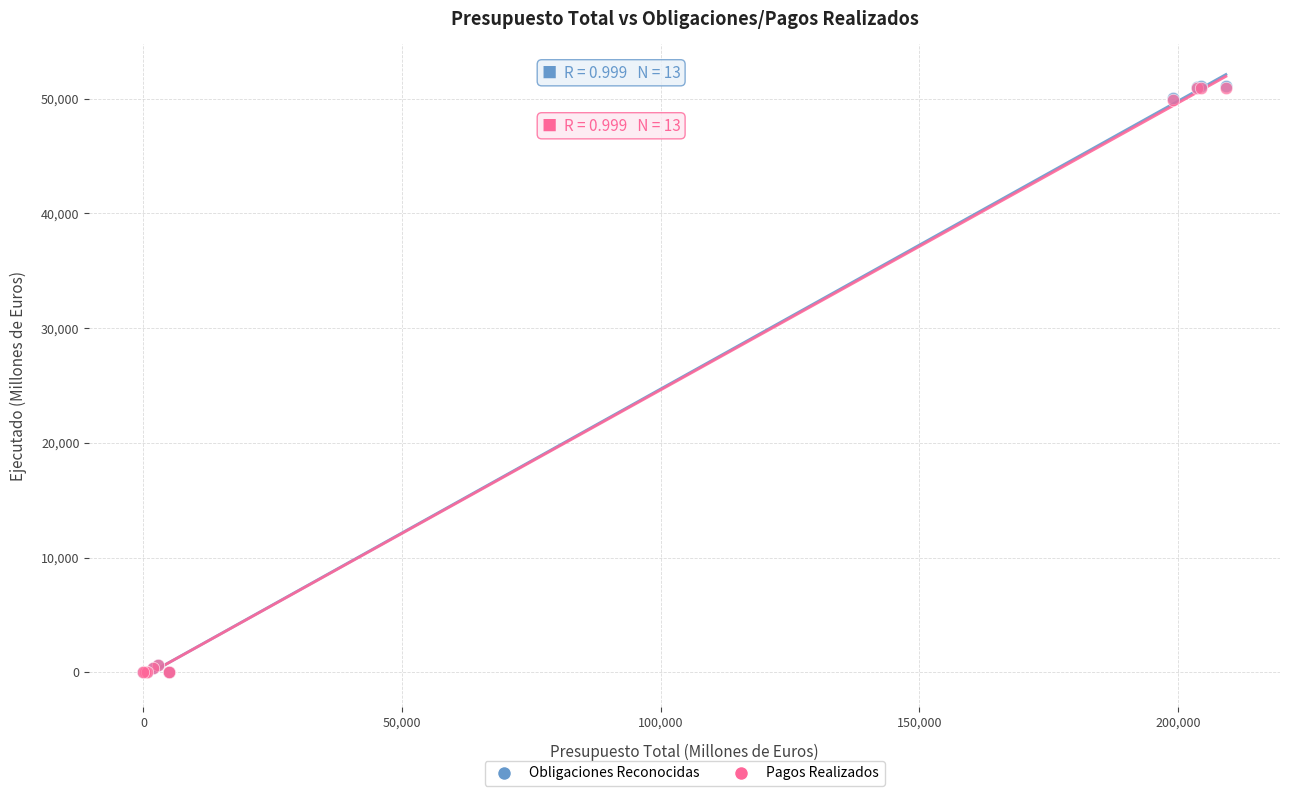

What are all the series names shown in the legend?

Obligaciones Reconocidas, Pagos Realizados